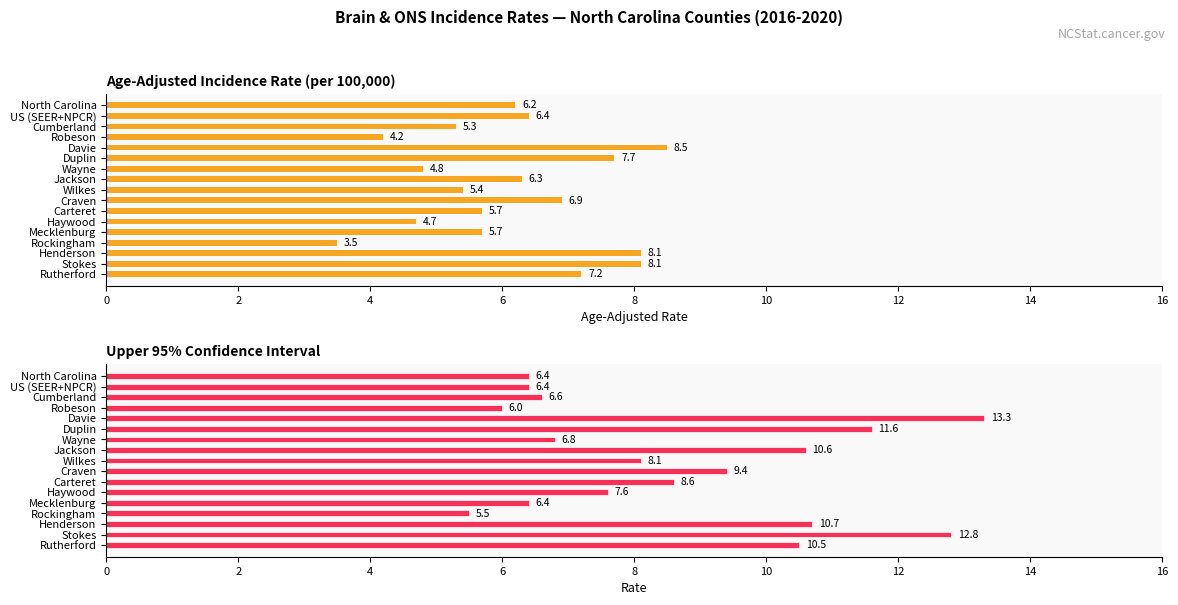

What is the sum of all Upper 95% CI values?

147.3